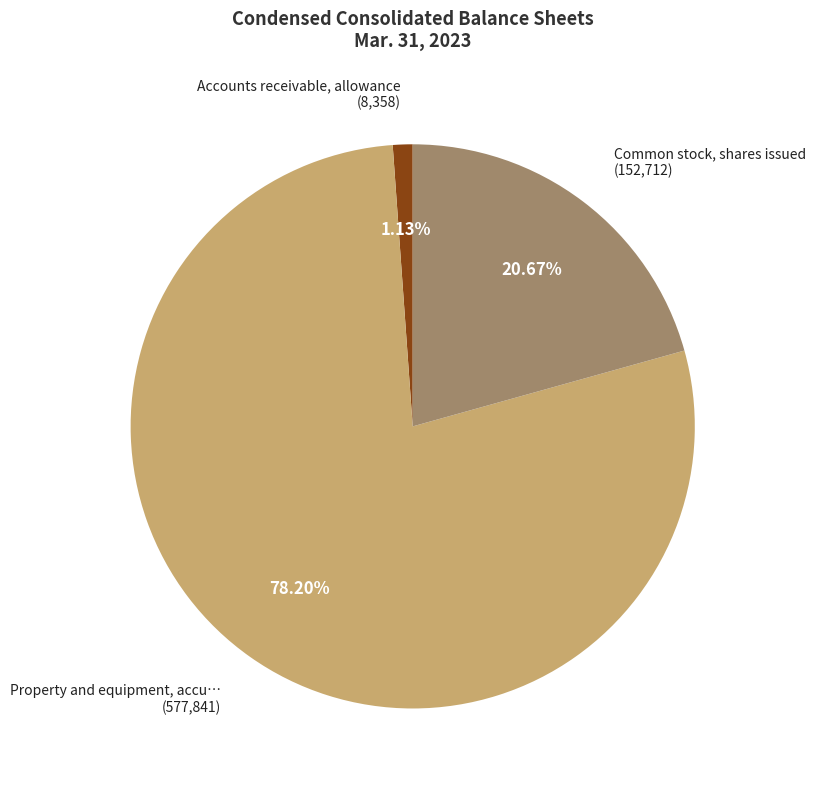

Does any single category account for the majority?

Yes